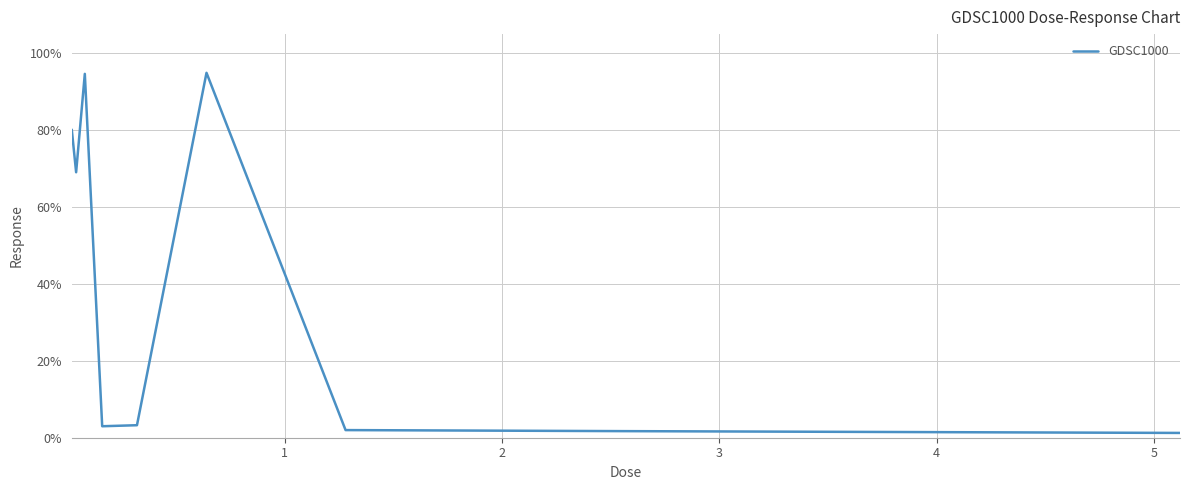

What is the maximum value shown in the chart?

94.9